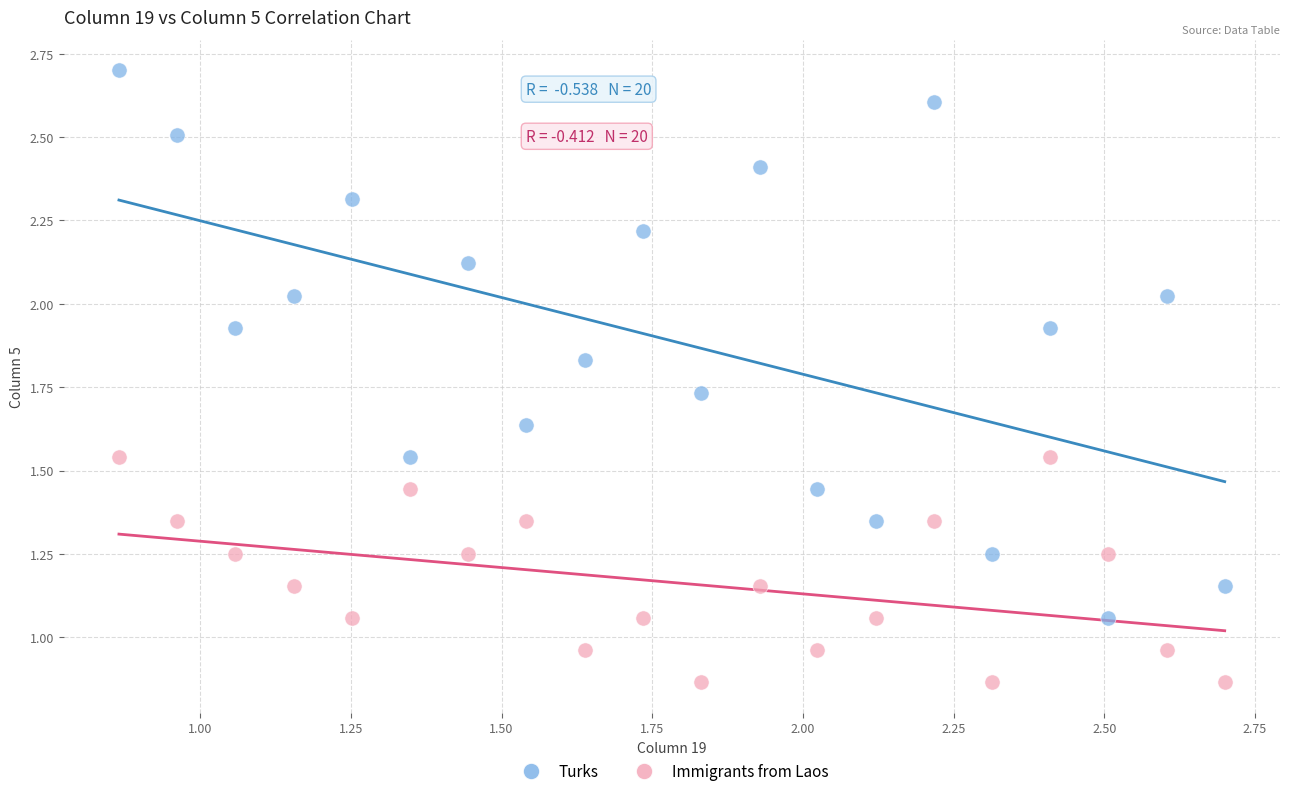

Which series has the widest spread of Y values?

Turks